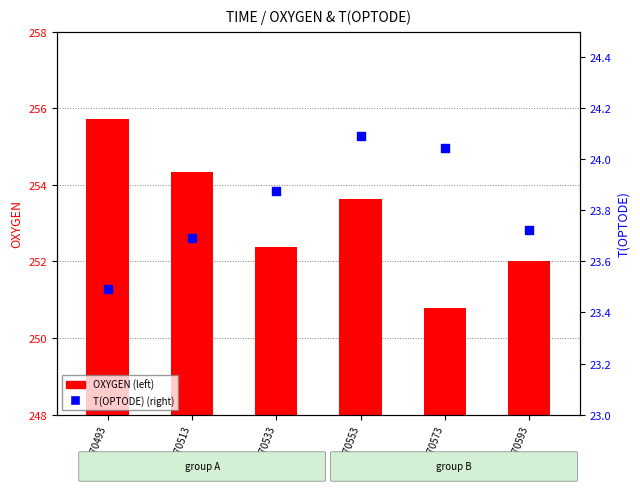

At how many categories does at least one series exceed 222?

6